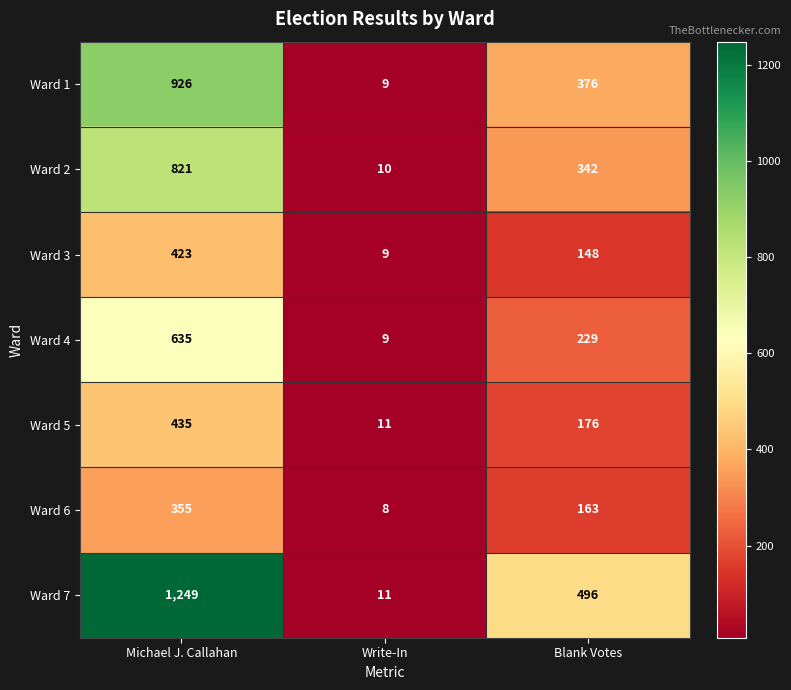

Rank the series by their maximum value, from lowest to highest.

Ward 6, Ward 3, Ward 5, Ward 4, Ward 2, Ward 1, Ward 7